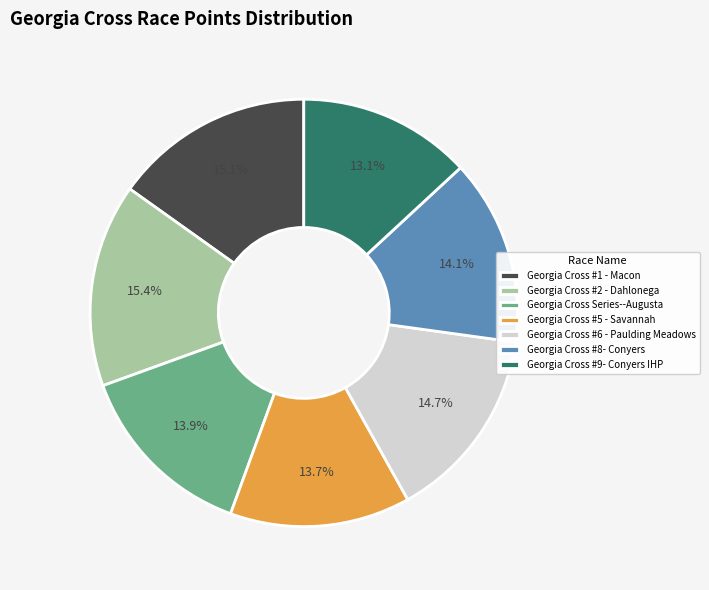

True or false: Georgia Cross #9- Conyers IHP accounts for 13% of the total.

True